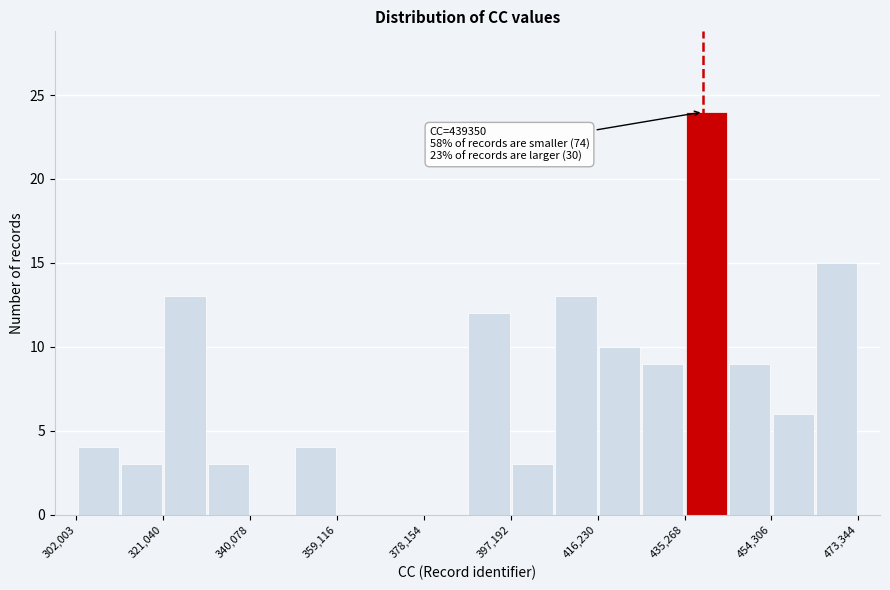

Over which range of the x-axis is the bar tallest?

436000 to 444000